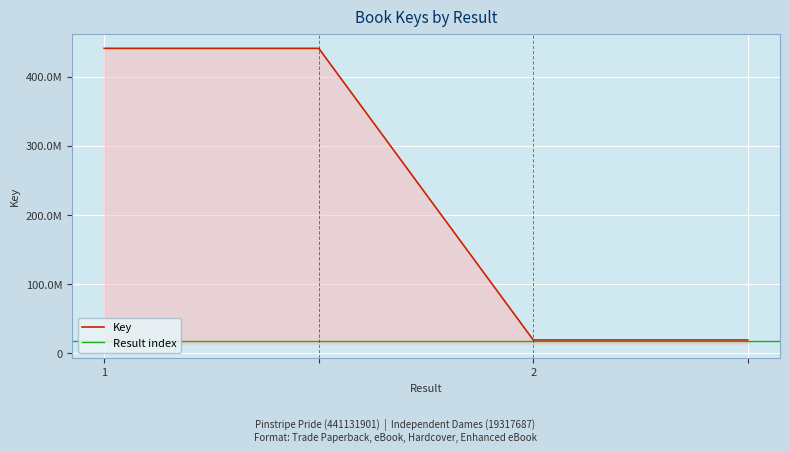

What is the ratio of the value at 2 to the value at ?

1.0